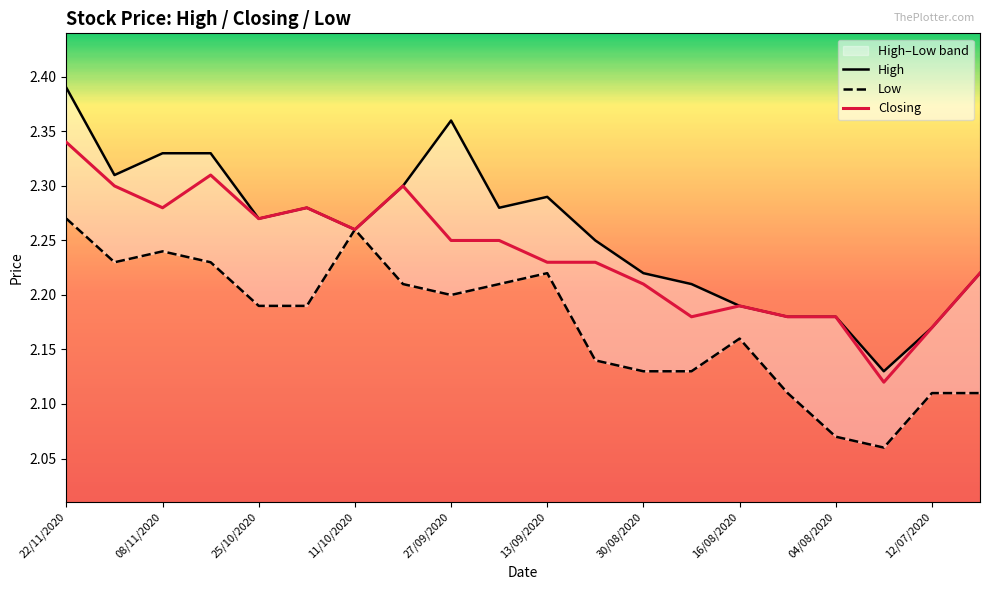

Which series has the widest spread of values?

High